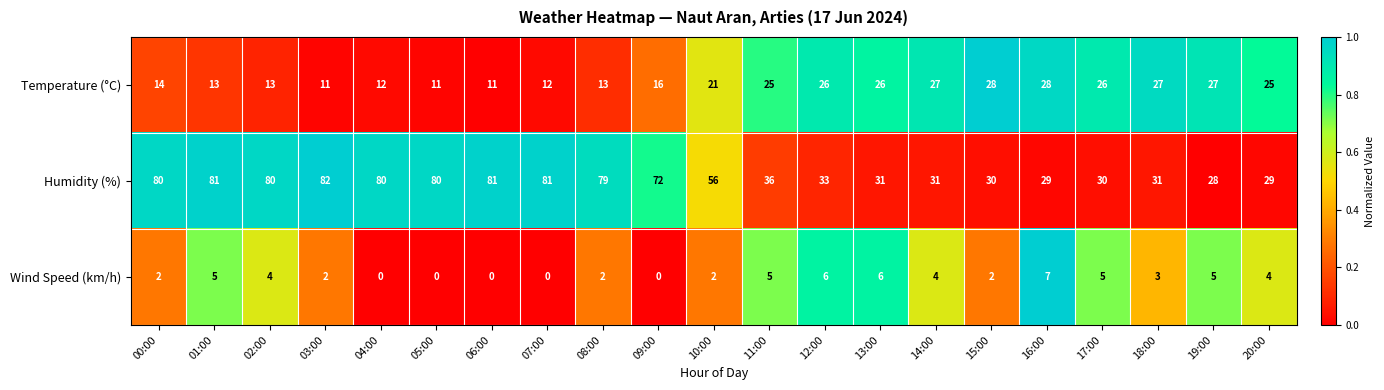

Which category has the highest value across all series?

03:00